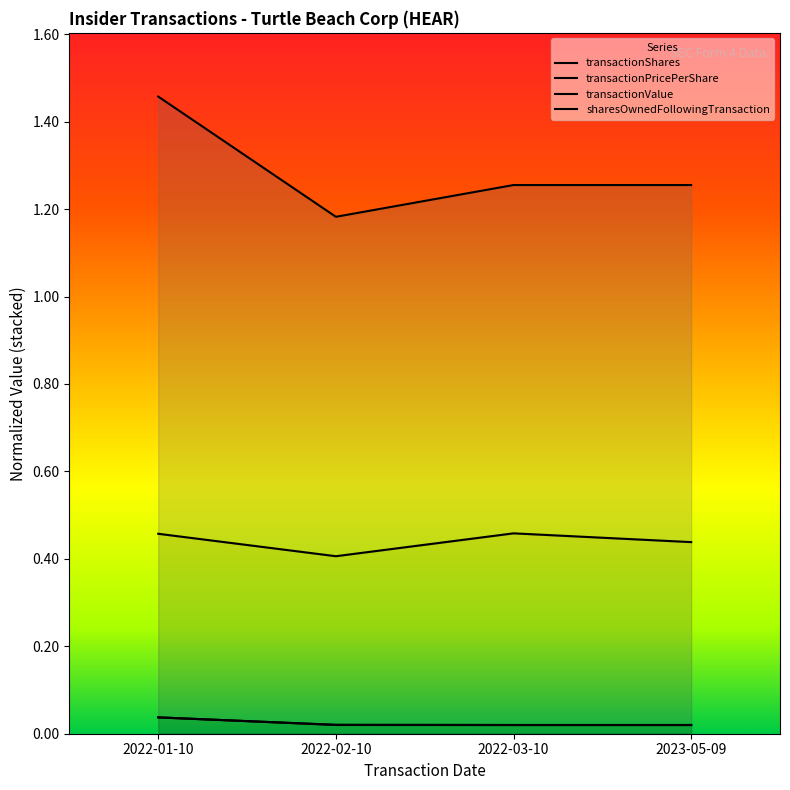

What is the value of the sharesOwnedFollowingTransaction point at the 2nd from the left?

1.2